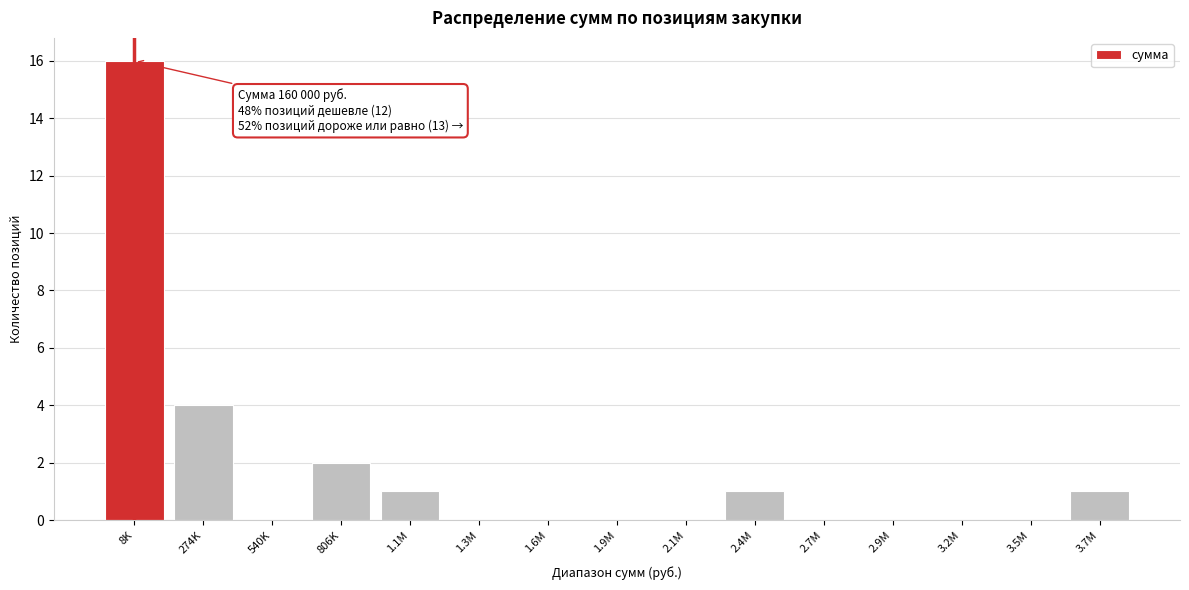

Reading left to right, list all the values displayed in this chart.

8K=16	274K=4	540K=0	806K=2	1.1M=1	1.3M=0	1.6M=0	1.9M=0	2.1M=0	2.4M=1	2.7M=0	2.9M=0	3.2M=0	3.5M=0	3.7M=1